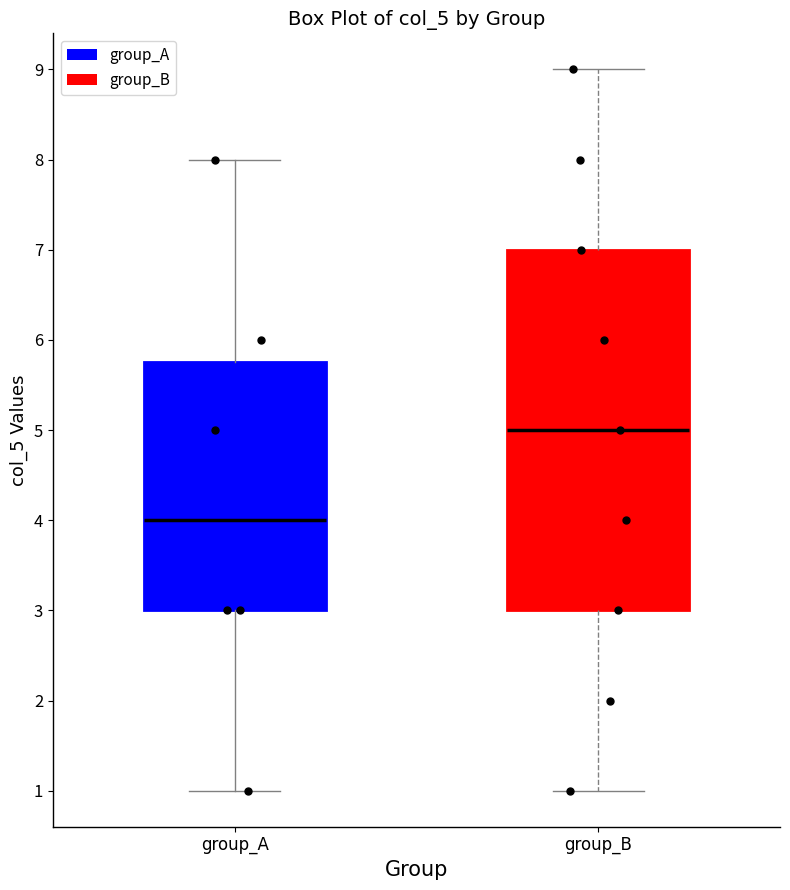

Reading left to right, read every box against the y-axis: the position of its median line, the range the box covers, and the ends of its whiskers. The values are not printed on the chart, so give them approximately, as read against the axis.

group_A: median 4.0, box 3.0 to 5.8, whiskers 1.0 to 8.0
group_B: median 5.0, box 3.0 to 7.0, whiskers 1.0 to 9.0